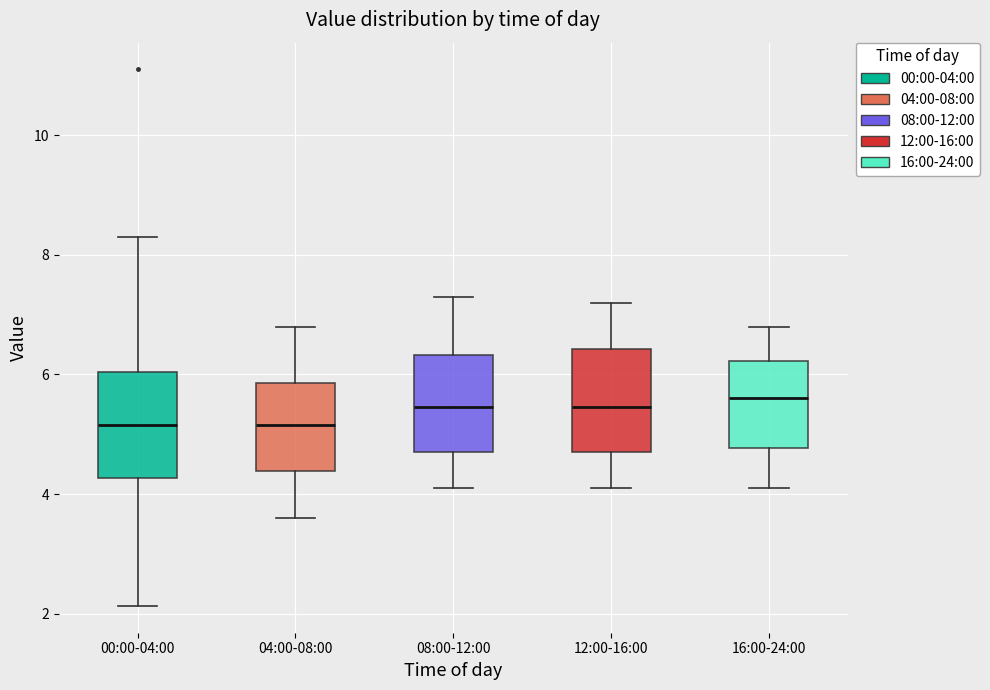

Reading left to right, transcribe this box plot: for each box, give where its median line is, the range the box spans, and where its two whiskers end, as read against the y-axis. The values are not printed on the chart, so give them approximately, as read against the axis.

00:00-04:00: median 5.2, box 4.2 to 6.0, whiskers 2.2 to 8.4
04:00-08:00: median 5.2, box 4.4 to 5.8, whiskers 3.6 to 6.8
08:00-12:00: median 5.4, box 4.8 to 6.4, whiskers 4.2 to 7.4
12:00-16:00: median 5.4, box 4.8 to 6.4, whiskers 4.2 to 7.2
16:00-24:00: median 5.6, box 4.8 to 6.2, whiskers 4.2 to 6.8